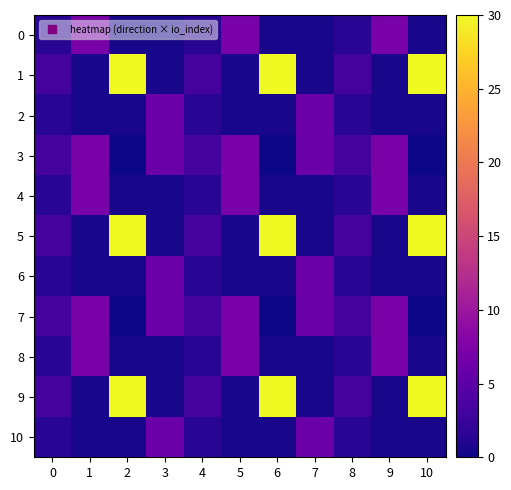

Which series has the largest range (max minus min)?

1